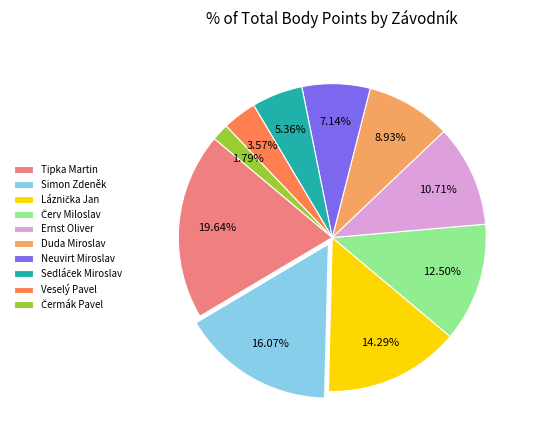

Combined, do Tipka Martin and Veselý Pavel account for over 50%?

No